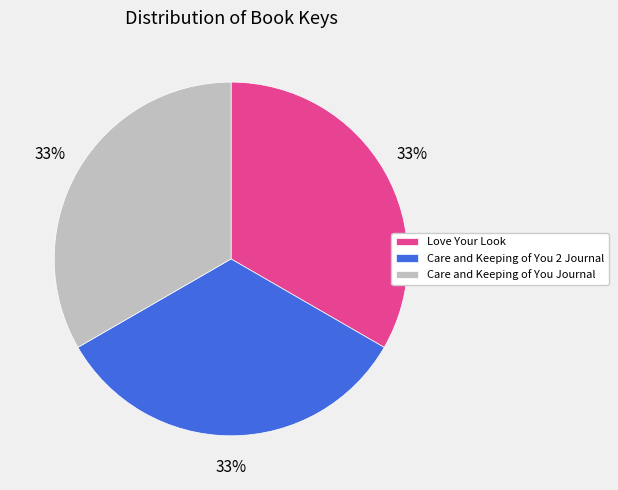

To the nearest percent, what portion does Love Your Look represent?

33%